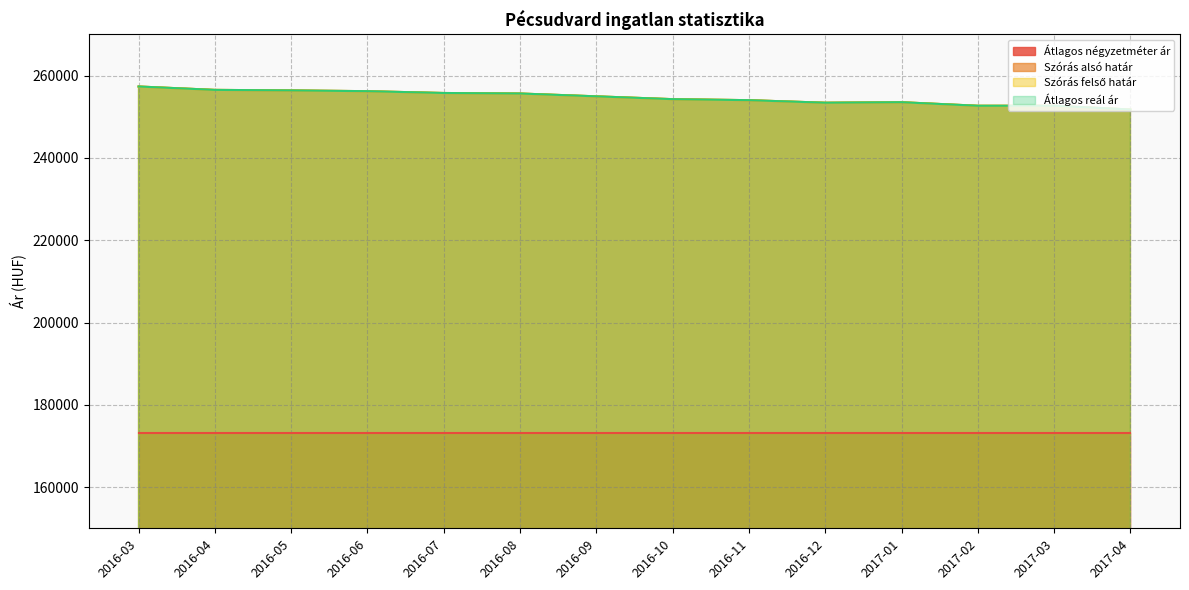

True or false: Átlagos reál ár has a value of 254275 at 2016-10.

True